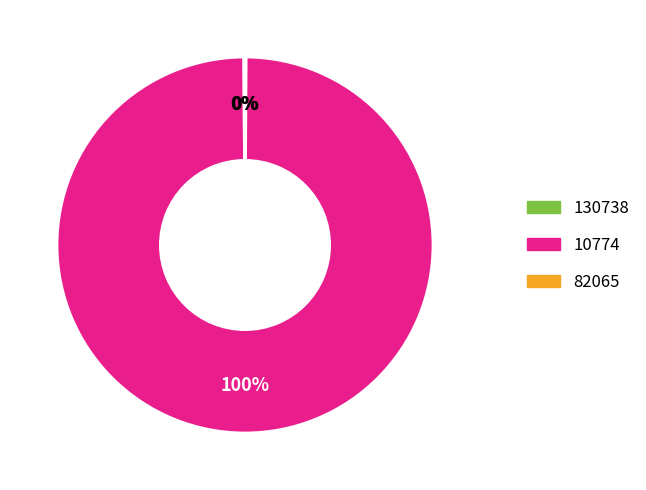

Which slice is the largest?

10774